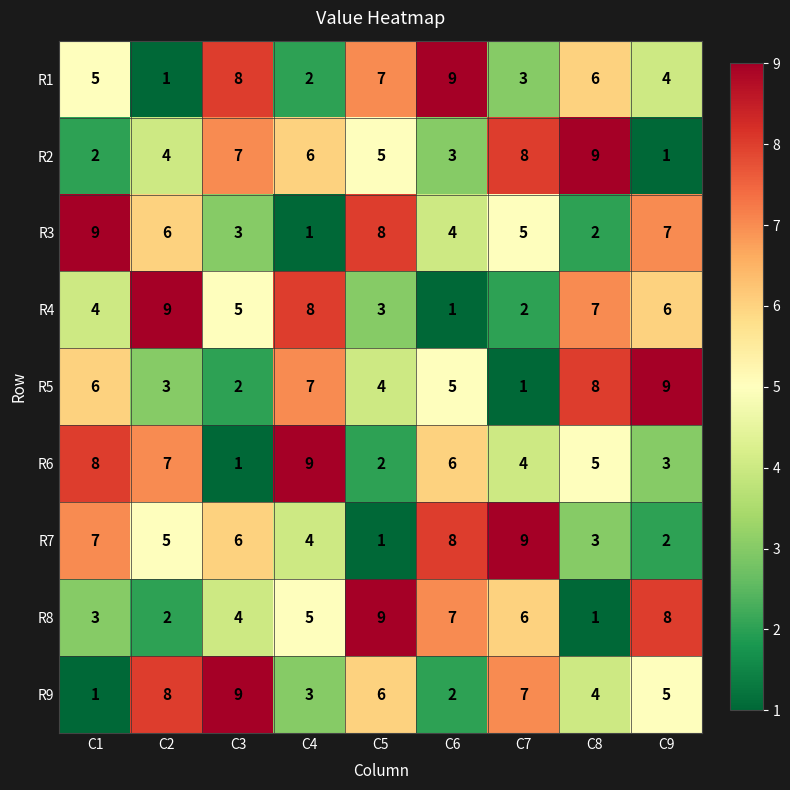

What is the sum of the R6 values at C4 and C9?

12